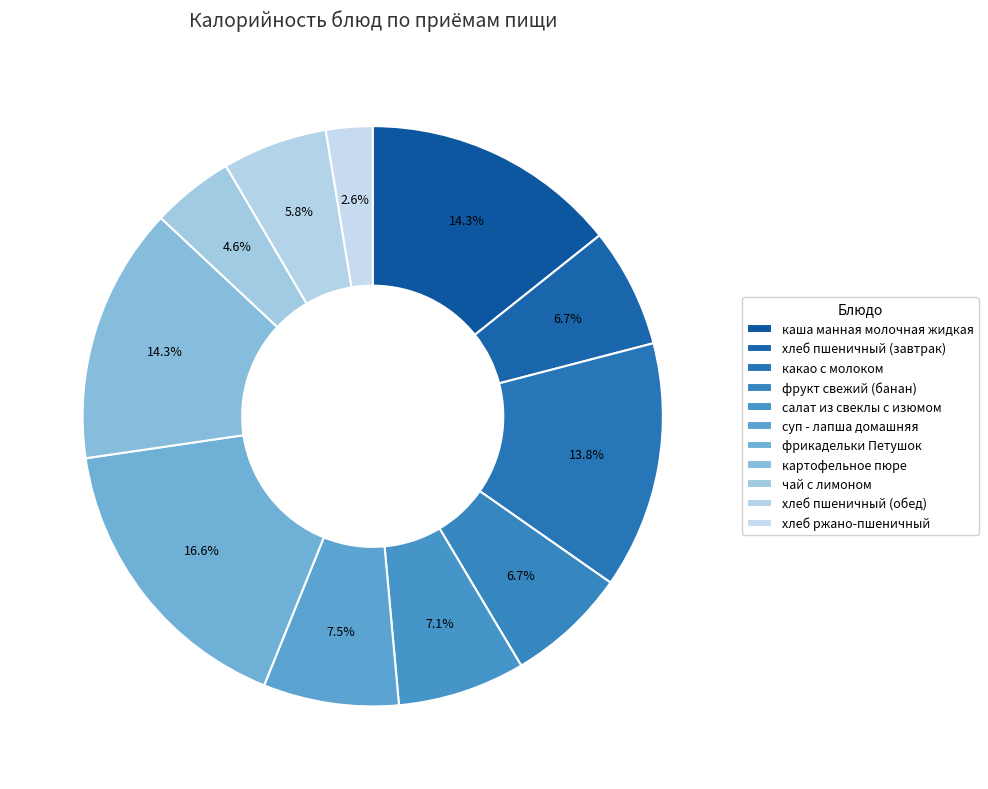

Combined, do какао с молоком and суп - лапша домашняя account for over 50%?

No